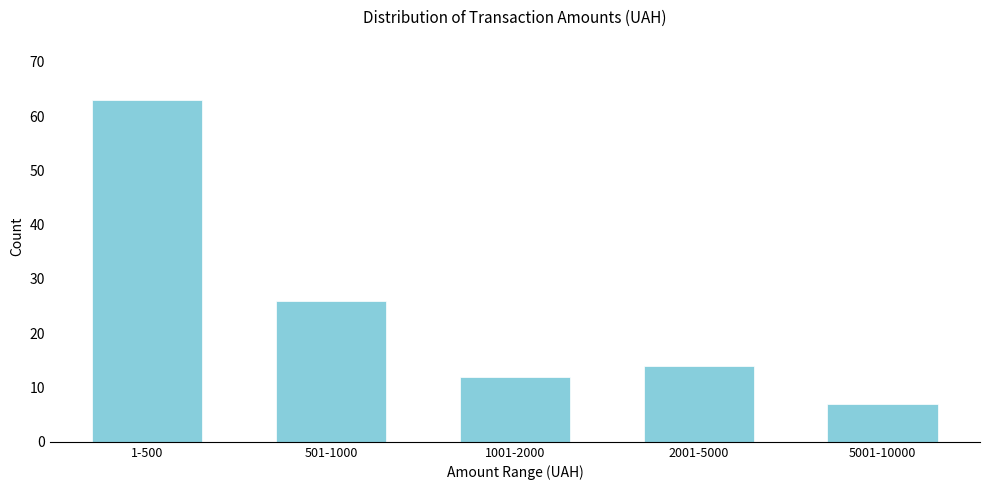

Reading left to right, transcribe all the data shown in this chart.

63	26	12	14	7